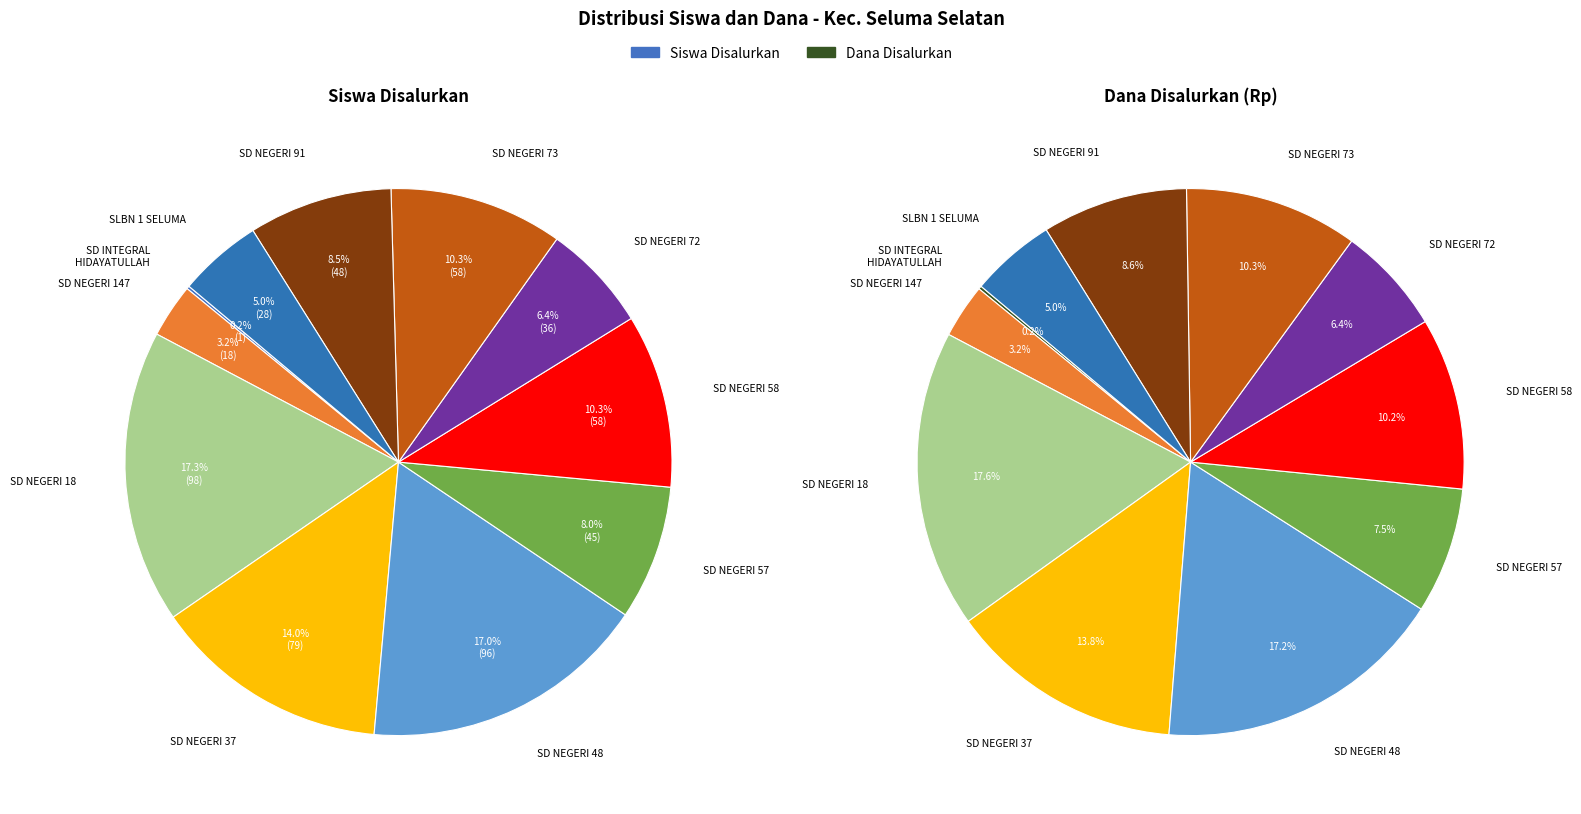

Rank the categories by Siswa Disalurkan value from highest to lowest.

SD NEGERI 18, SD NEGERI 48, SD NEGERI 37, SD NEGERI 58, SD NEGERI 73, SD NEGERI 91, SD NEGERI 57, SD NEGERI 72, SLBN 1 SELUMA, SD NEGERI 147, SD INTEGRAL
HIDAYATULLAH